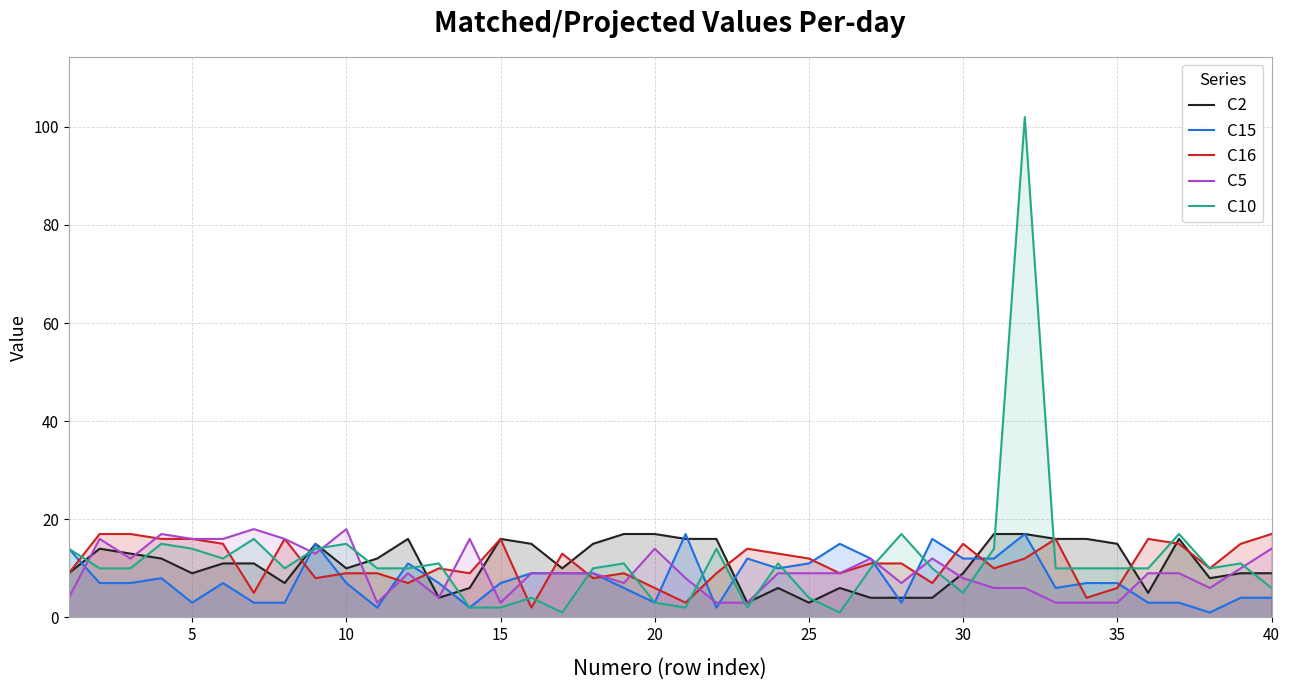

Which series has the largest range (max minus min)?

C10